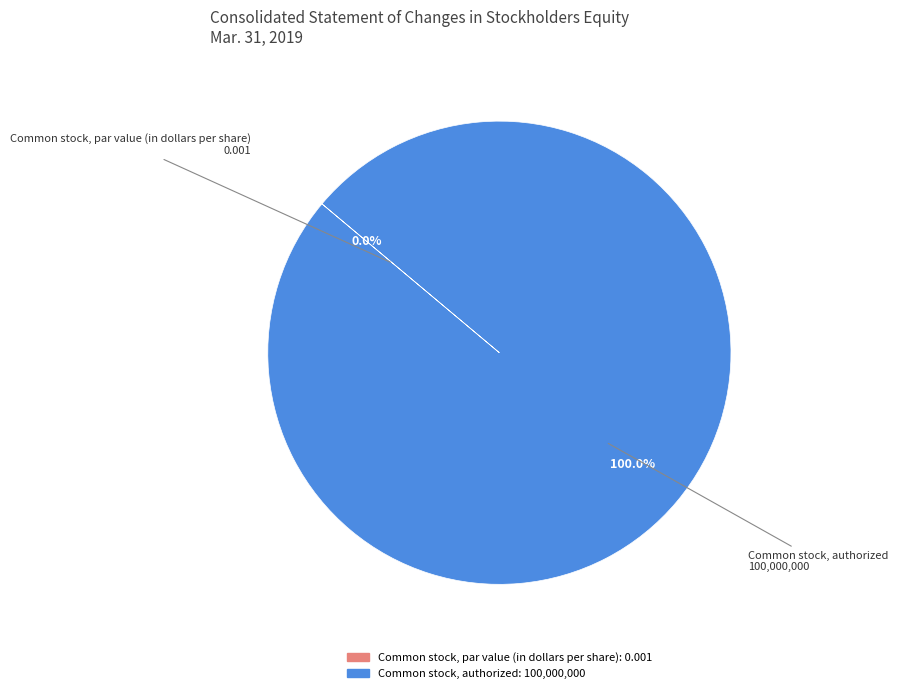

To the nearest percent, what is the average slice percentage?

50%